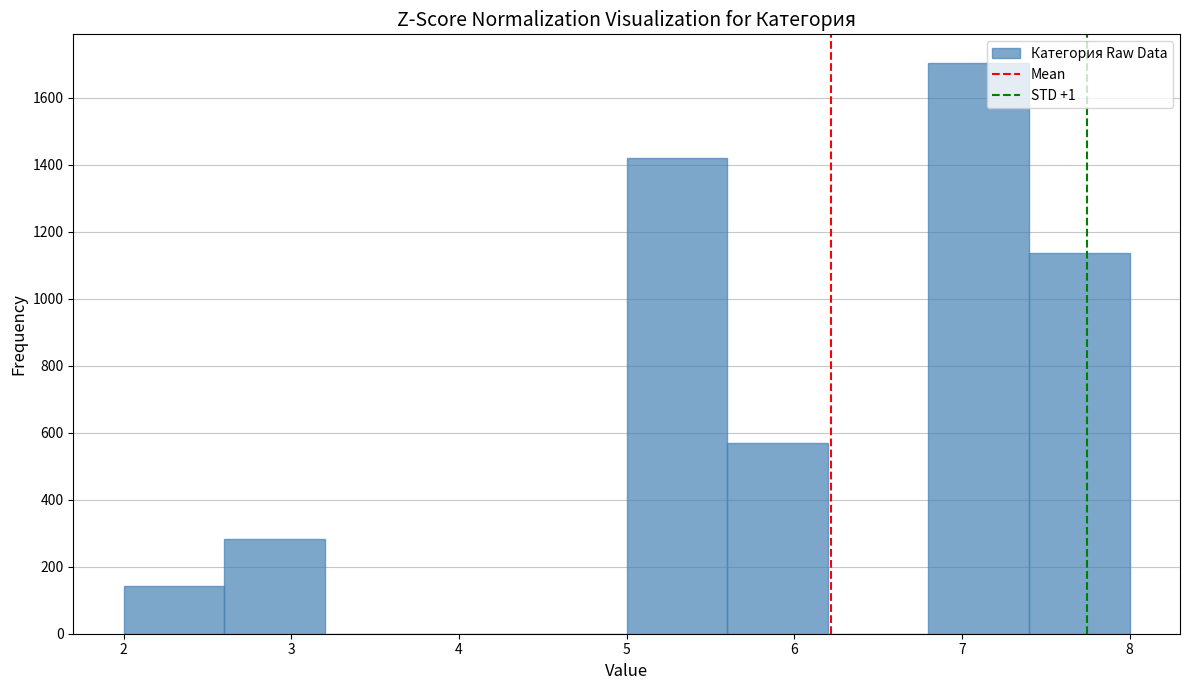

Reading left to right, list every bar in this chart as the range it spans on the x-axis followed by its height. The values are not printed on the chart, so give them approximately, as read against the axis.

2.0 to 2.6: 140
2.6 to 3.2: 280
3.2 to 3.8: 0
3.8 to 4.4: 0
4.4 to 5.0: 0
5.0 to 5.6: 1420
5.6 to 6.2: 560
6.2 to 6.8: 0
6.8 to 7.4: 1700
7.4 to 8.0: 1140